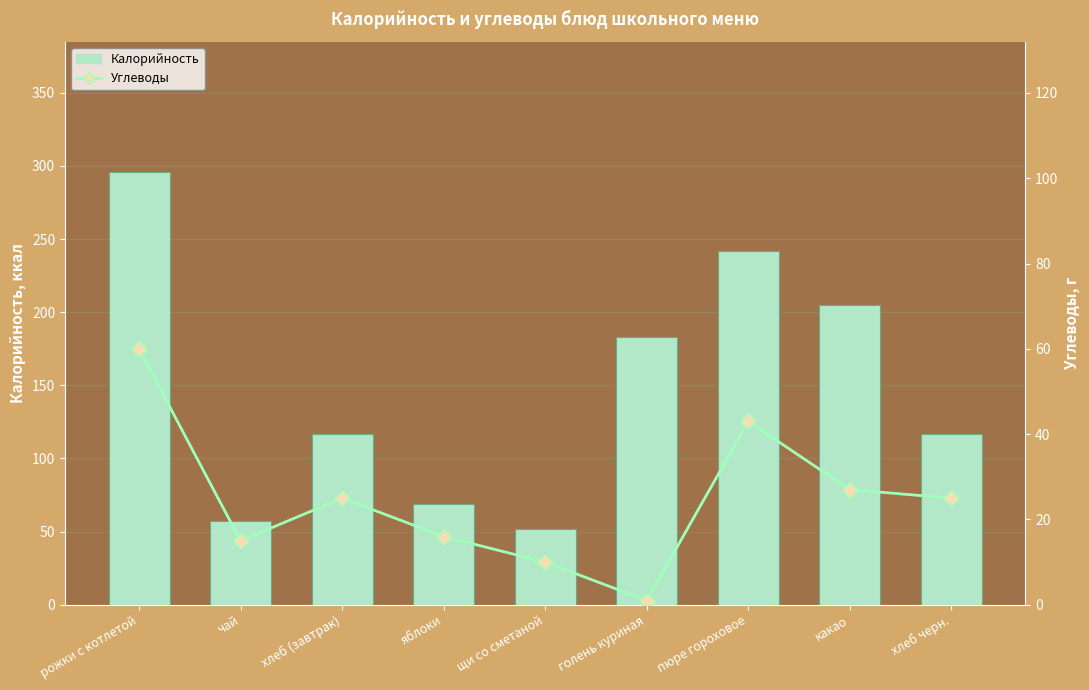

What is the label of the 8th bar from the right?

чай